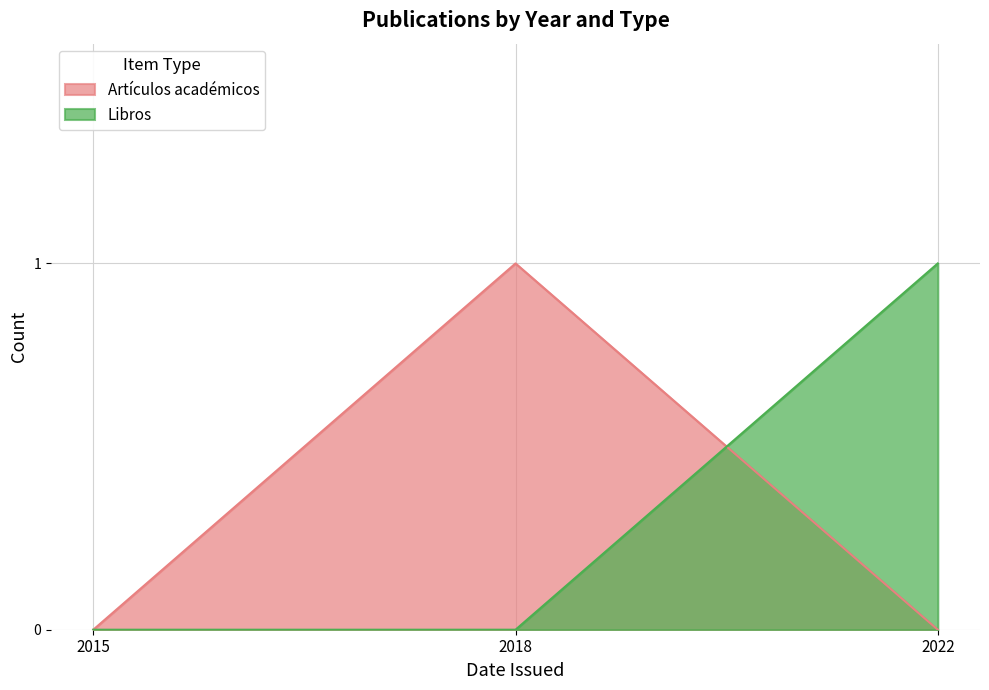

The Libros series shows 1 at 2022. True or false?

False